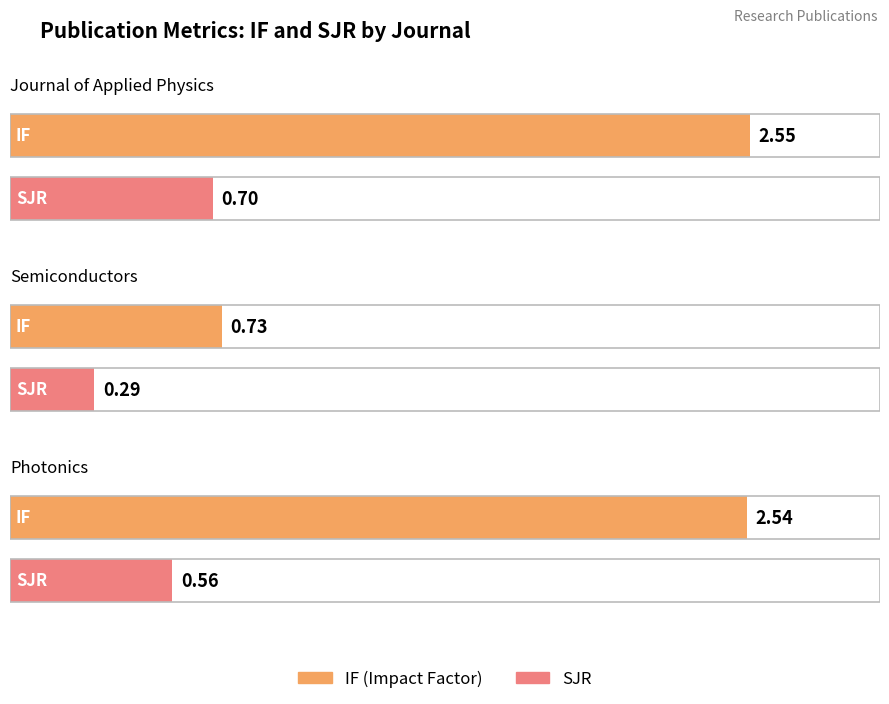

What is the total value across all series at Journal of Applied Physics?

3.2